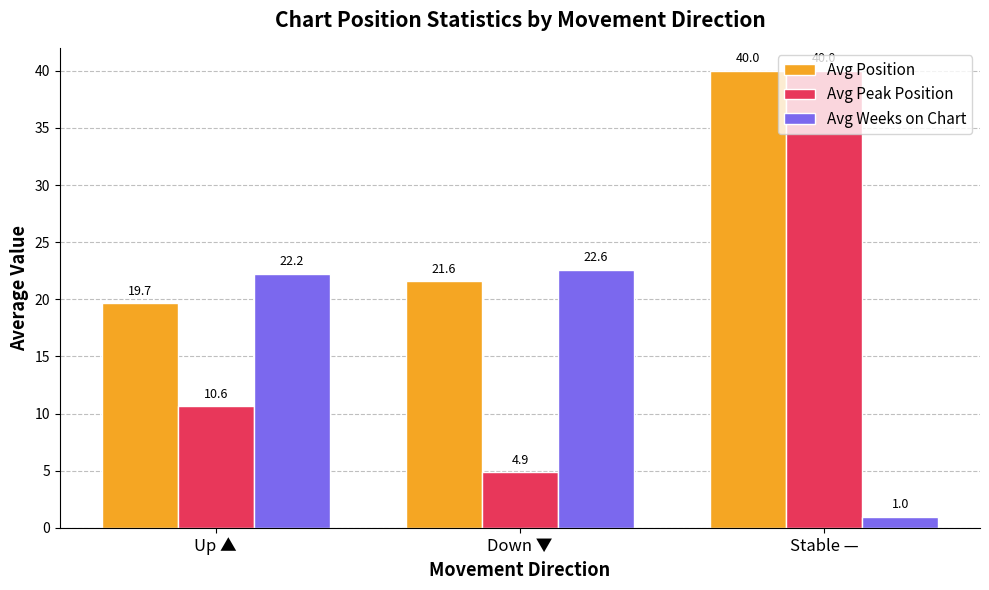

How many data points does each series have?

3